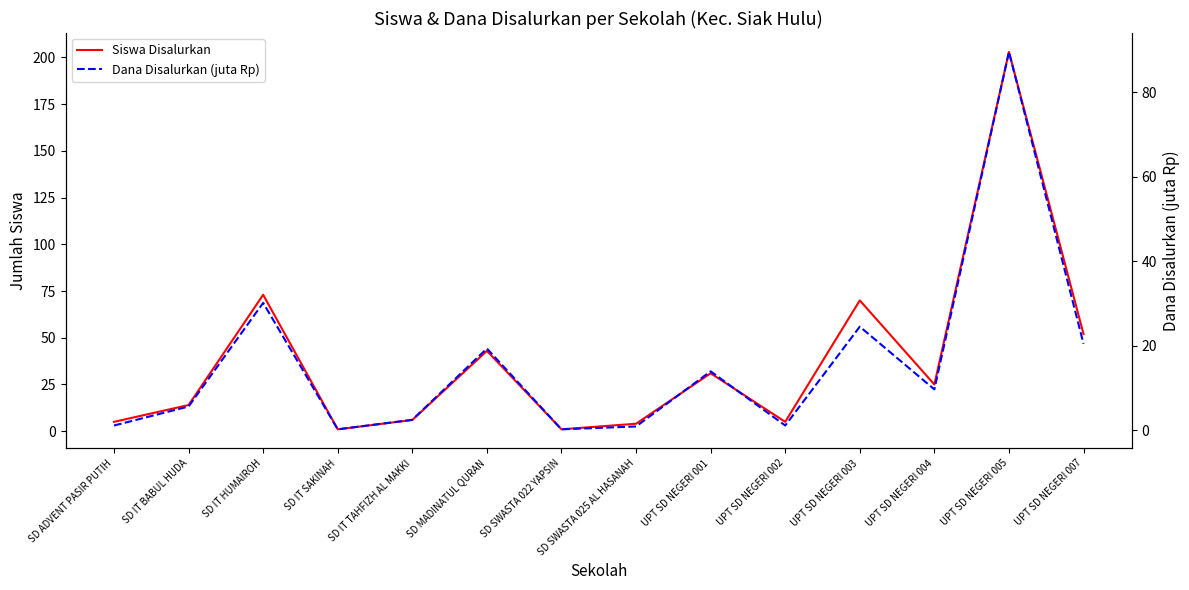

Reading right to left, extract all data points from this chart.

Siswa Disalurkan: 52.0	203.0	25.0	70.0	5.0	31.0	4.0	1.0	43.0	6.0	1.0	73.0	14.0	5.0
Dana Disalurkan (juta Rp): 20.5	89.5	9.7	24.5	1.1	13.9	0.9	0.2	19.4	2.5	0.2	30.1	5.6	1.1